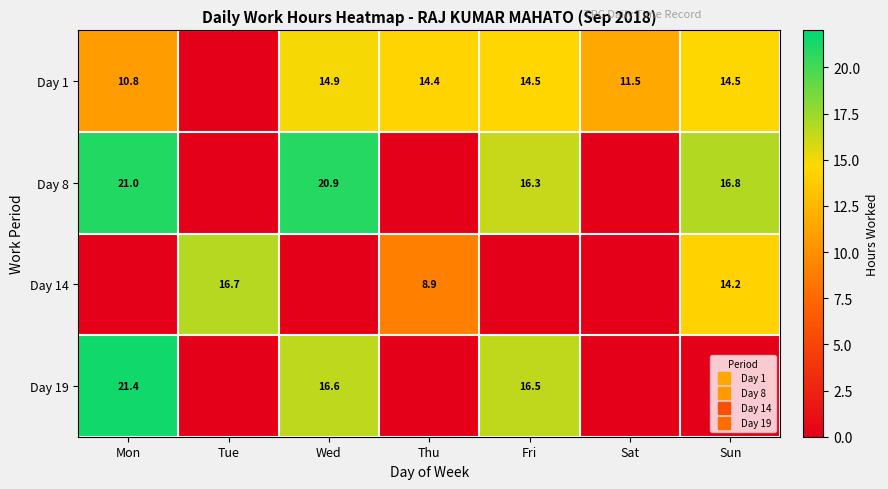

Where does the Day 1 series first go above 14?

Wed